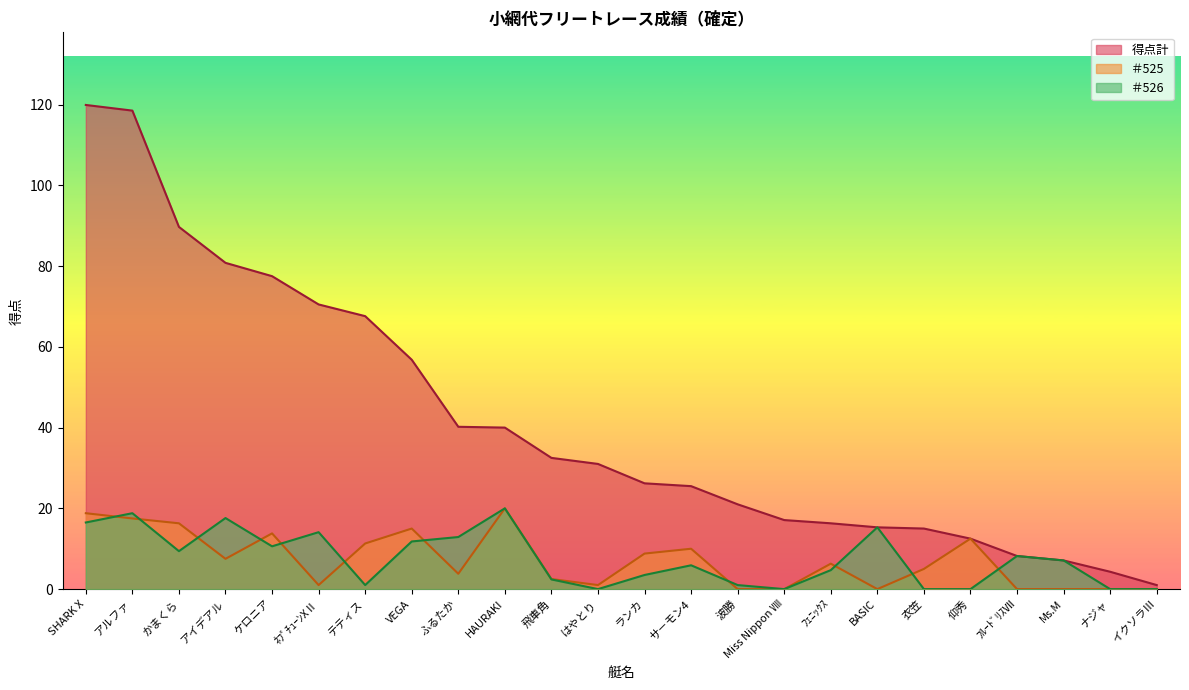

True or false: ＃525 has a value of 6.1 at HAURAKI.

False